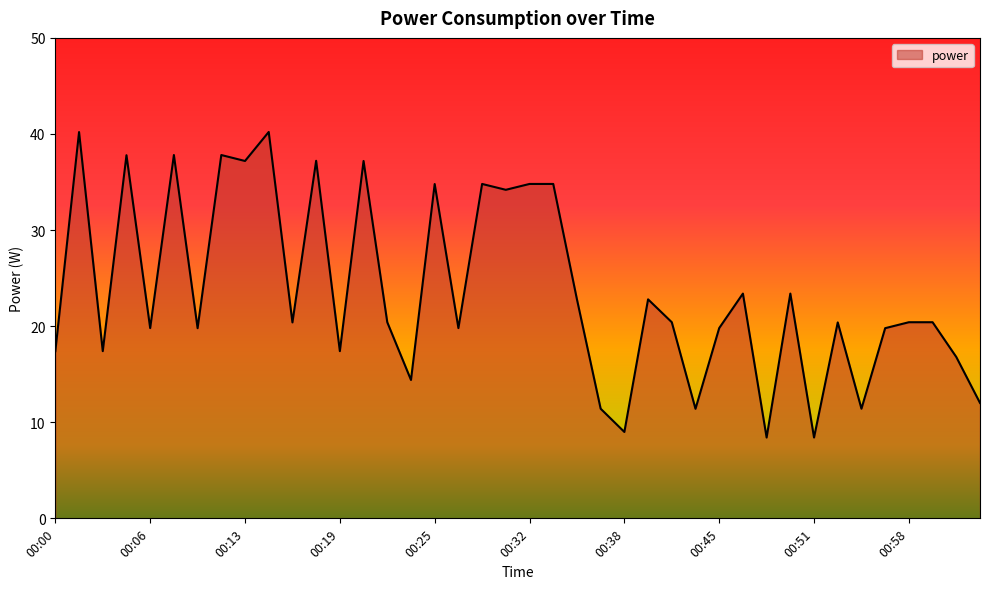

What is the maximum value shown in the chart?

40.2